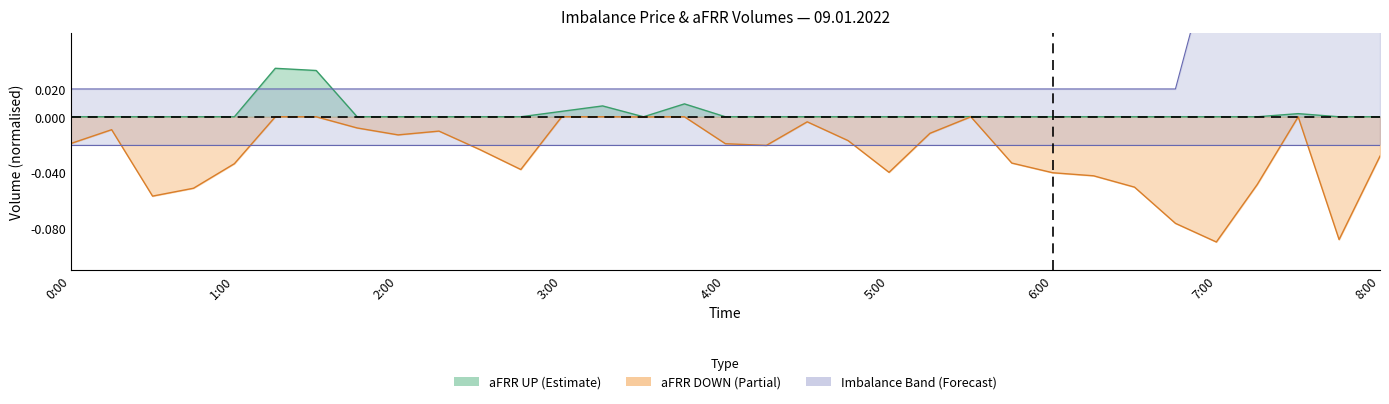

What is the minimum value shown in the chart?

-0.1